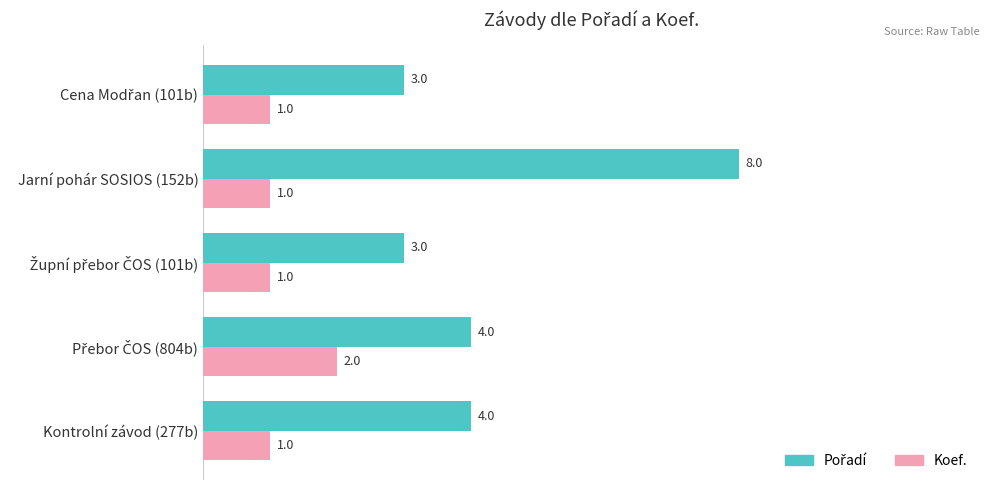

What is the sum of all Koef. values?

6